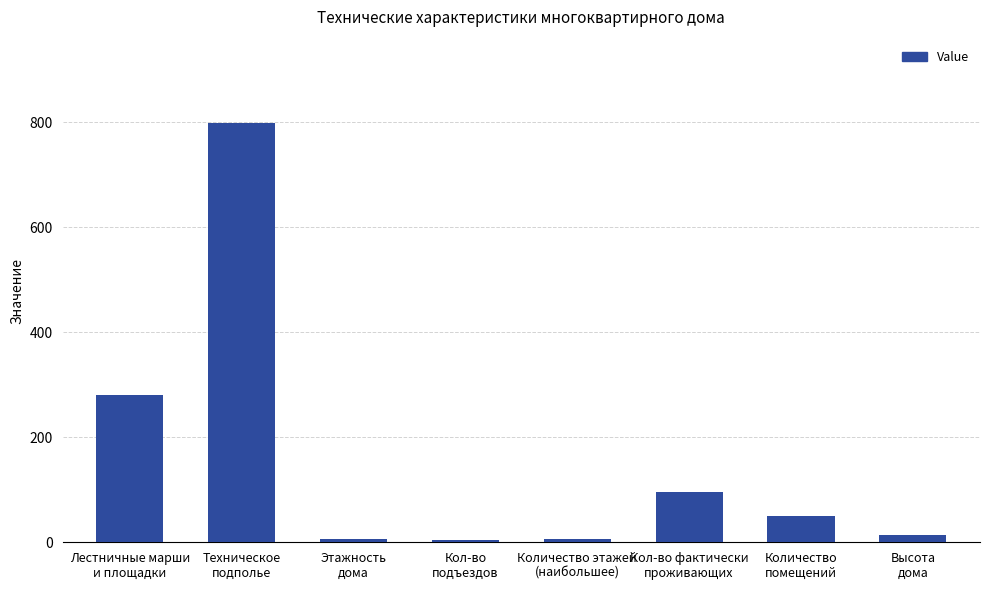

What is the difference between the second highest and minimum values?

276